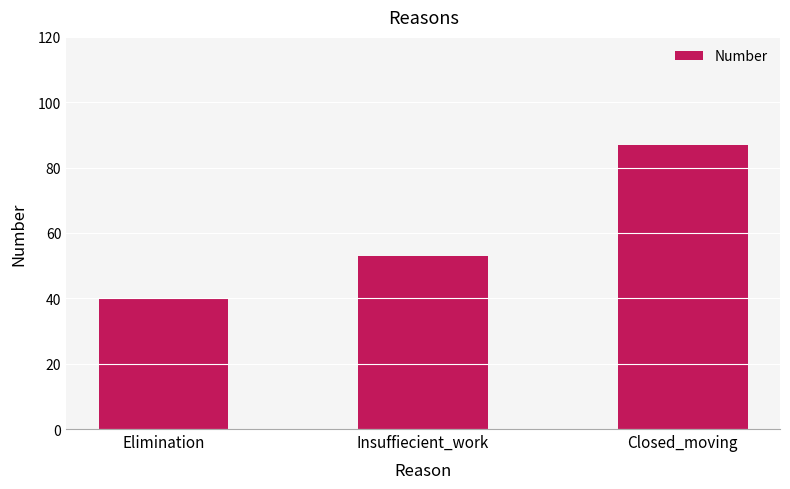

What is the change in value from Insuffiecient_work to Closed_moving?

+34